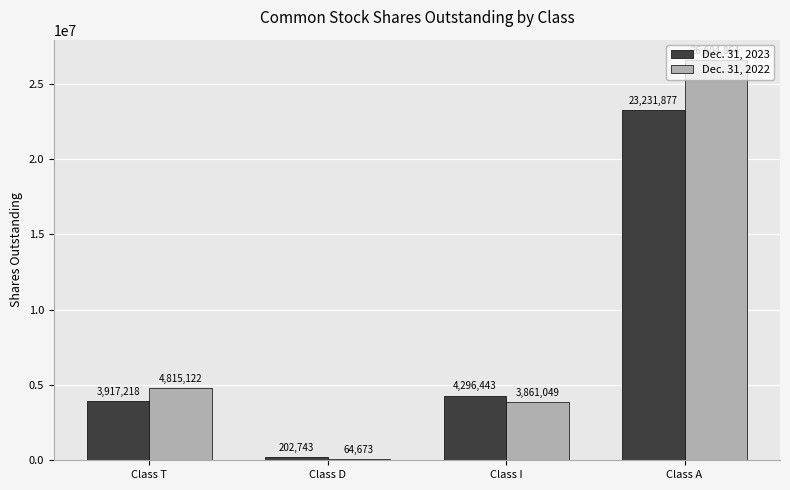

Reading left to right, list all the values displayed in this chart.

Dec. 31, 2023: Class T=3917218	Class D=202743	Class I=4296443	Class A=23231877
Dec. 31, 2022: Class T=4815122	Class D=64673	Class I=3861049	Class A=26604864